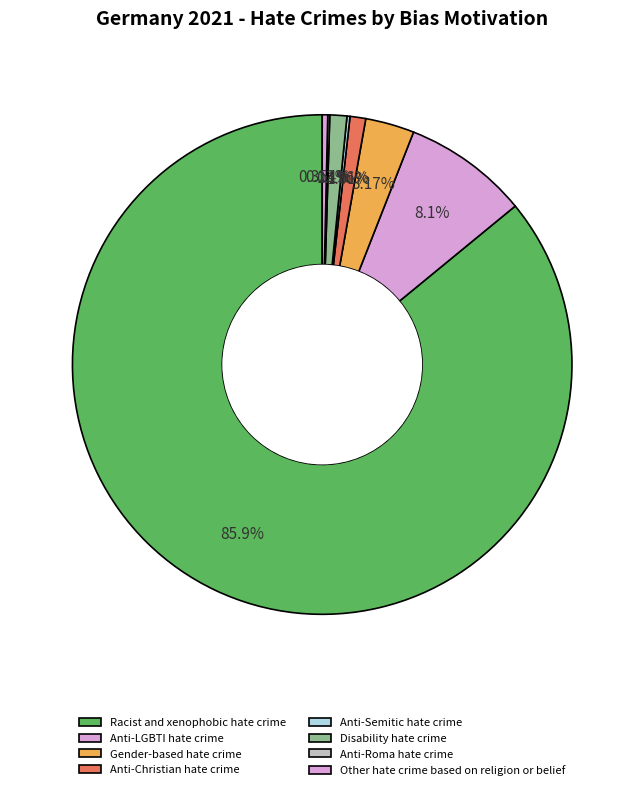

Is it true that Other hate crime based on religion or belief is 0% of the pie?

True